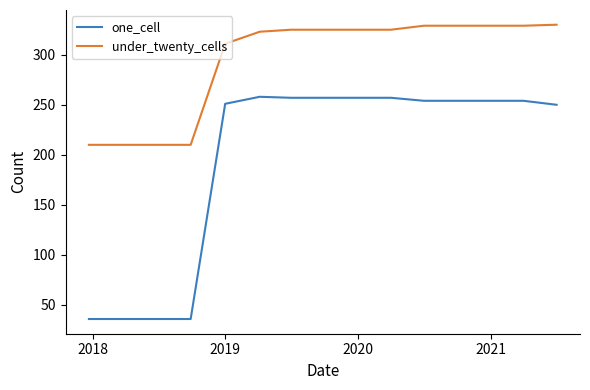

What is the difference between the second highest and minimum values in the under_twenty_cells series?

119